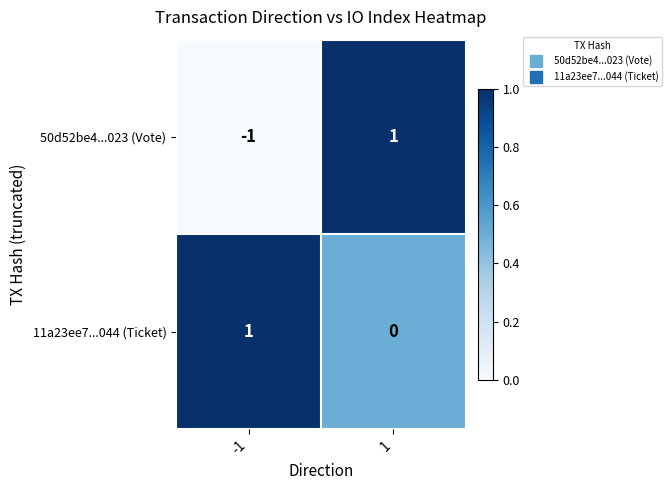

At -1, list the series in order from smallest to largest.

50d52be4...023 (Vote), 11a23ee7...044 (Ticket)